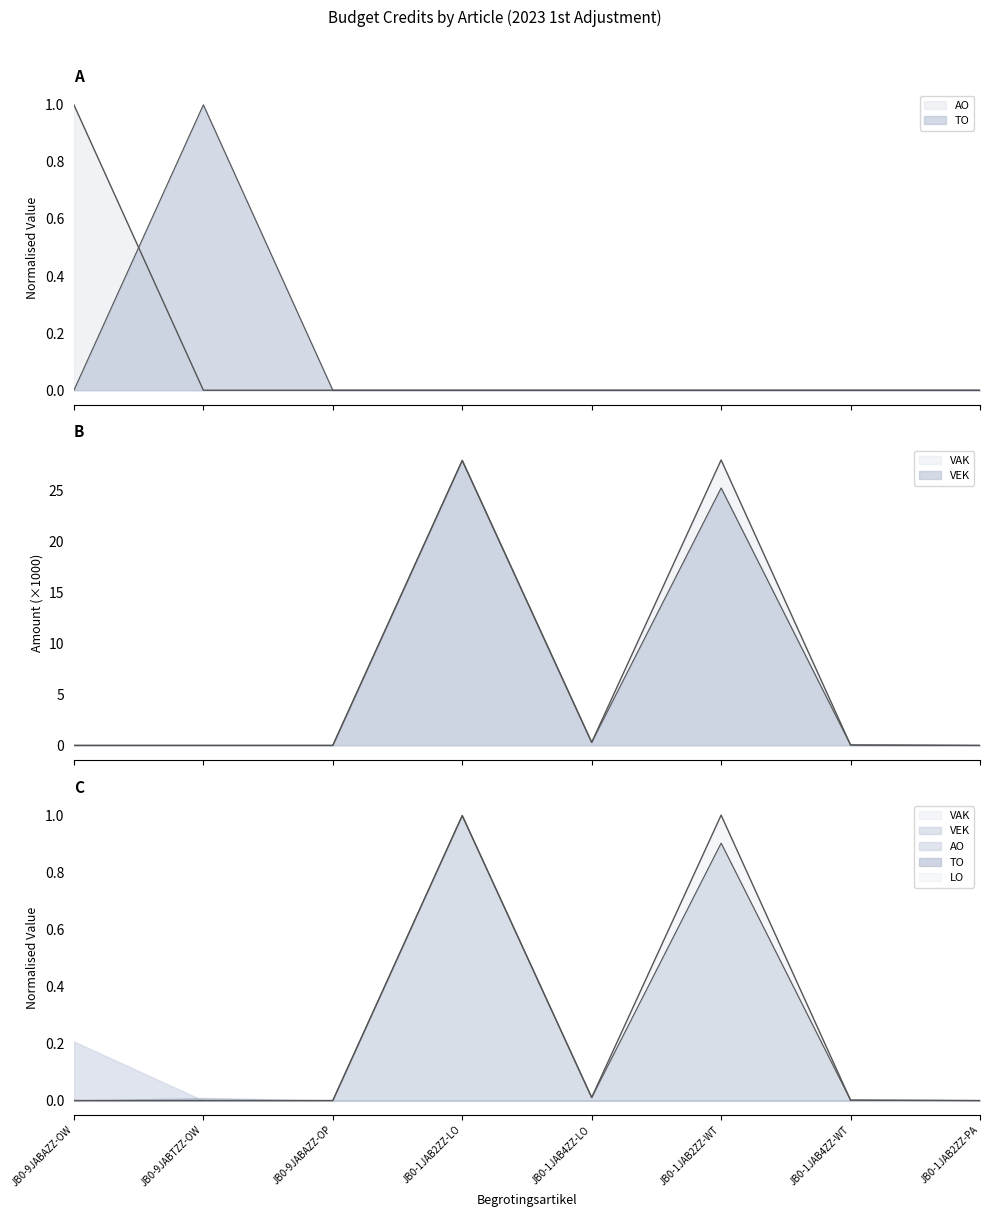

Reading left to right, what are all the values shown in this chart?

VAK: 0.0	0.0	0.0	28.0	0.3	28.0	0.0	0.0
VEK: 0.0	0.0	0.0	28.0	0.3	25.3	0.0	0.0
AO: 1.0	0.0	0.0	0.0	0.0	0.0	0.0	0.0
TO: 0.0	1.0	0.0	0.0	0.0	0.0	0.0	0.0